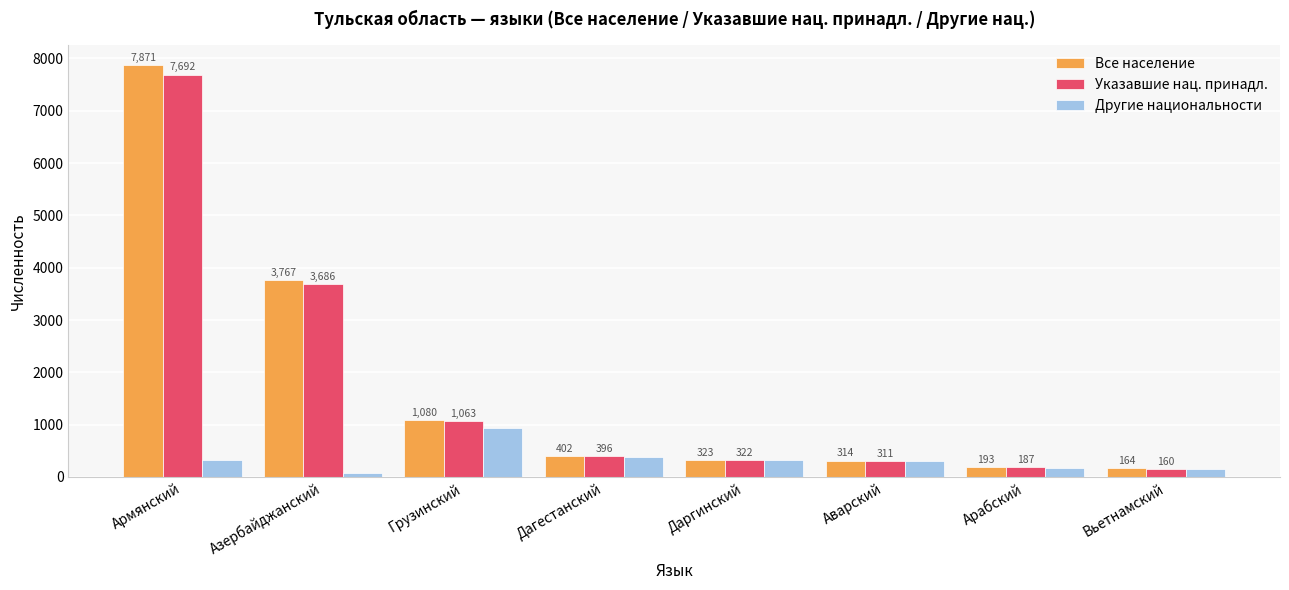

How many values in the Все население series are below 402?

4